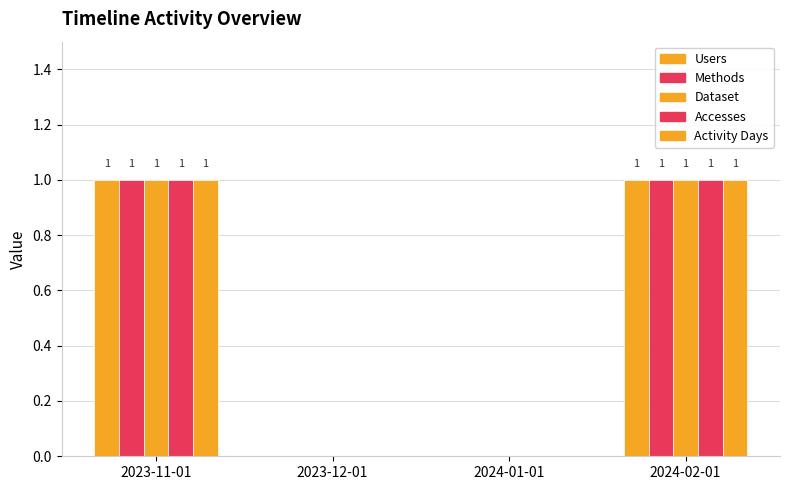

Where is Users nearest to the value 0?

2023-12-01